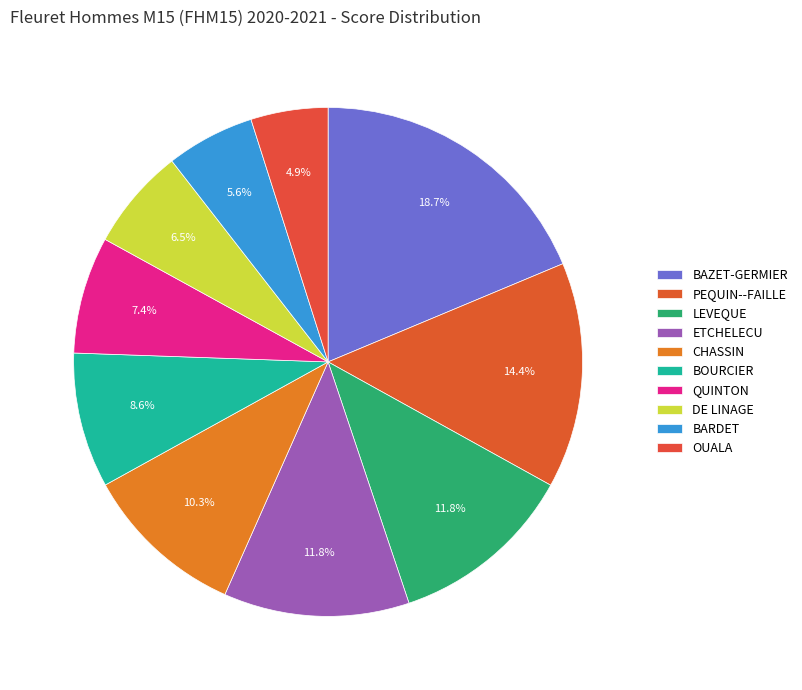

To the nearest percent, what is the average slice percentage?

10%